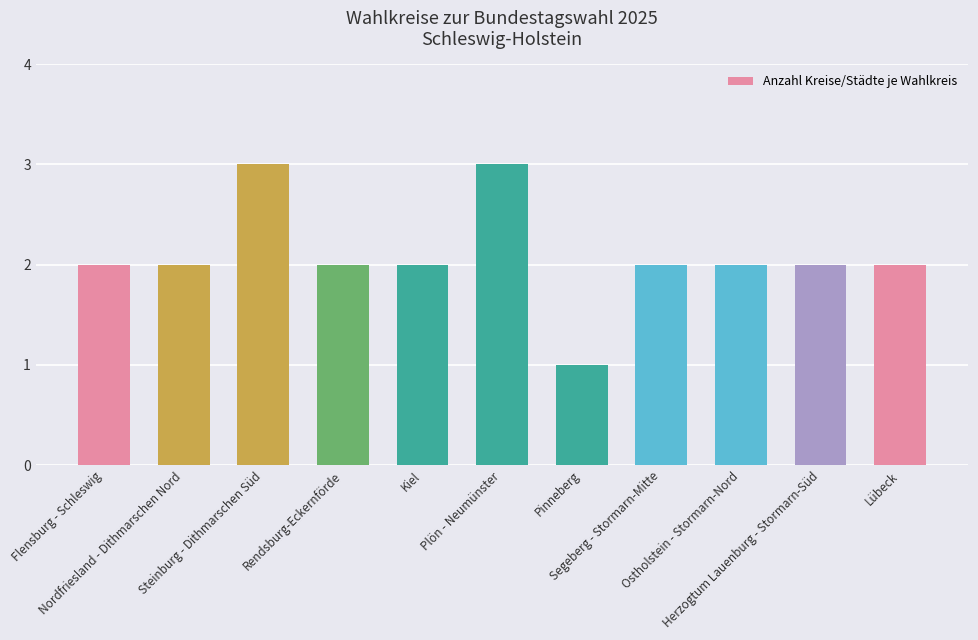

Read the value at Flensburg - Schleswig.

2